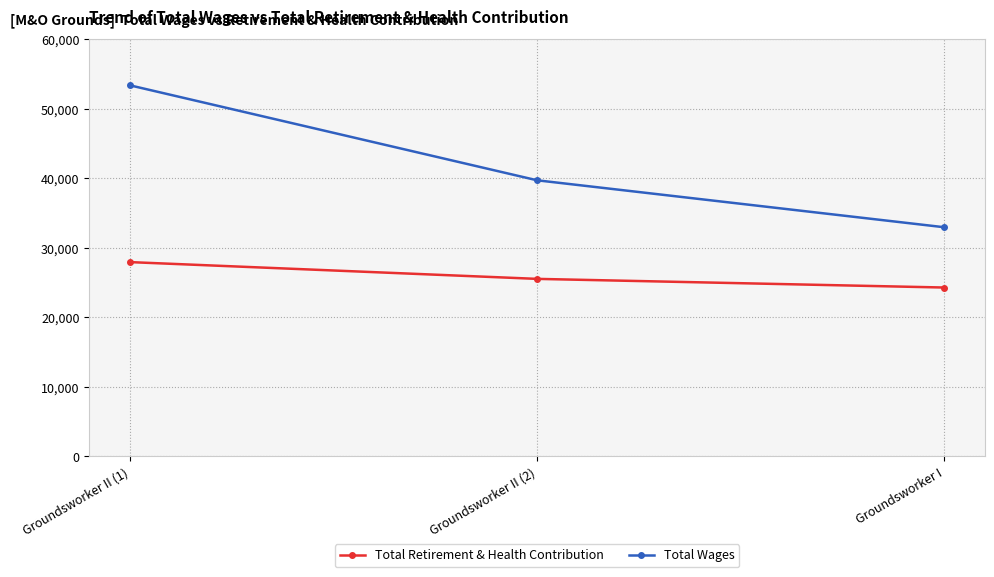

Is it true that Total Wages equals 53363 at Groundsworker II (1)?

True